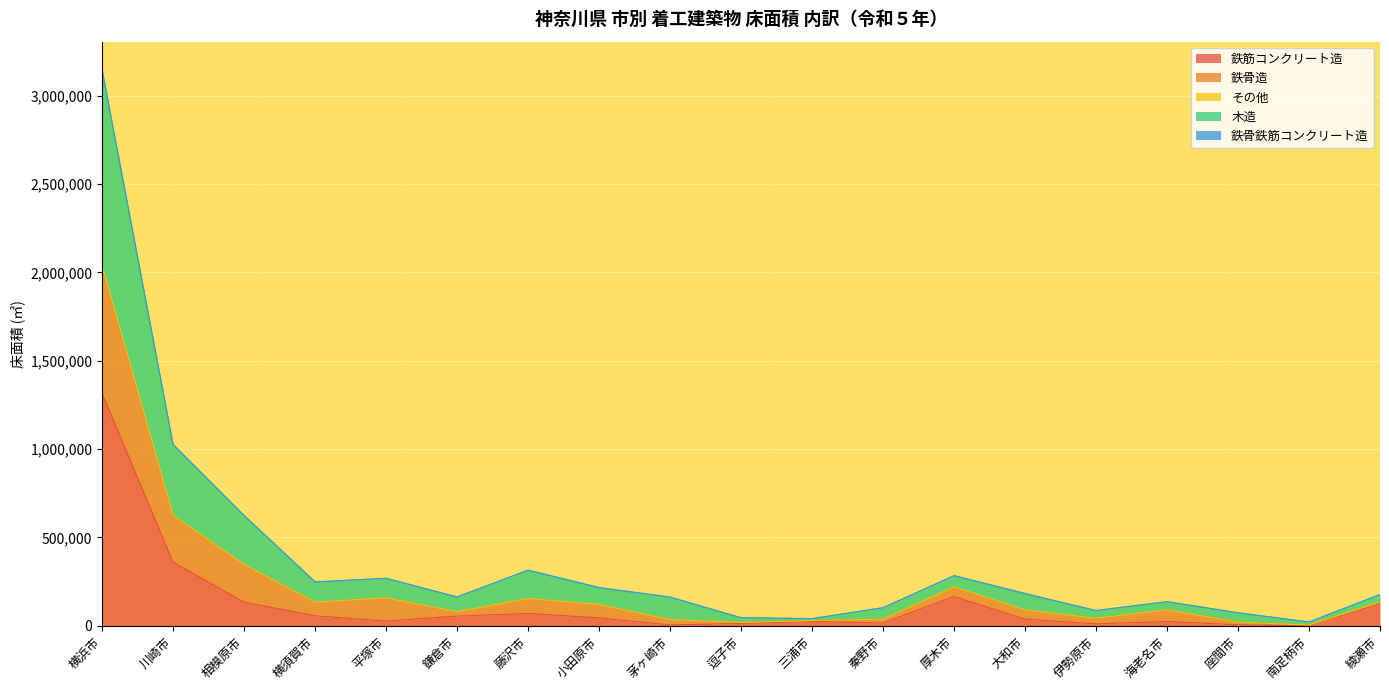

Where is 鉄筋コンクリート造 nearest to the value 657108?

川崎市